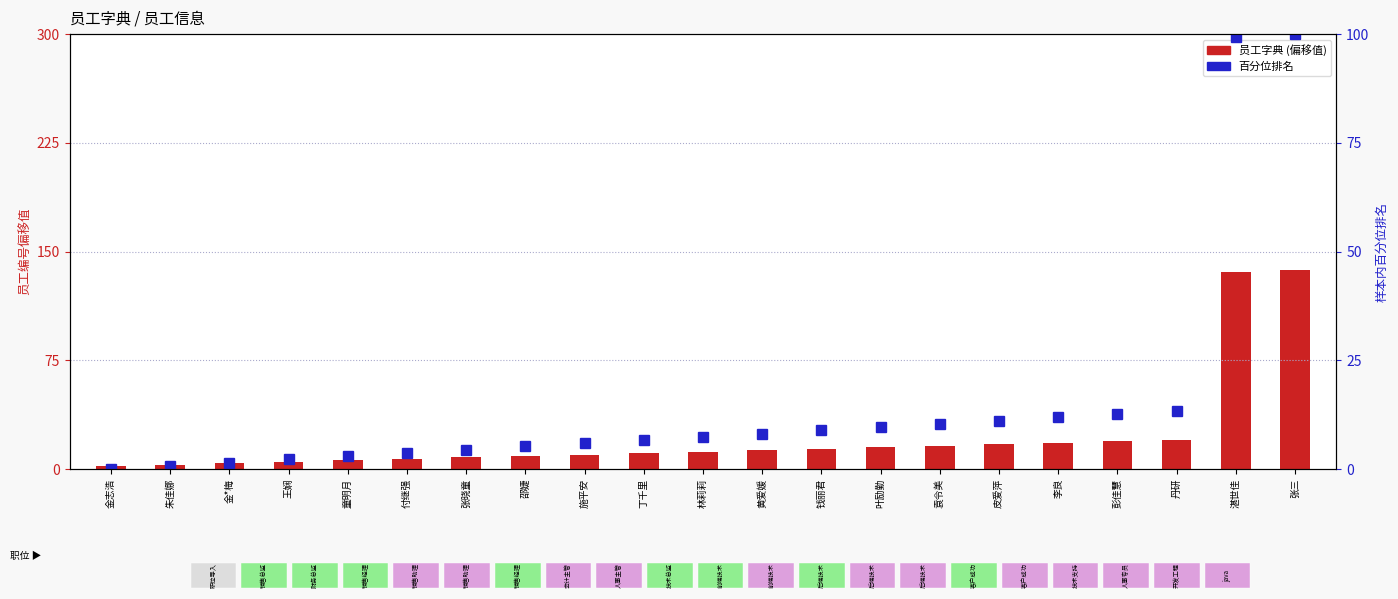

What is the spread (max minus min) of values at 湛世佳?

36.7